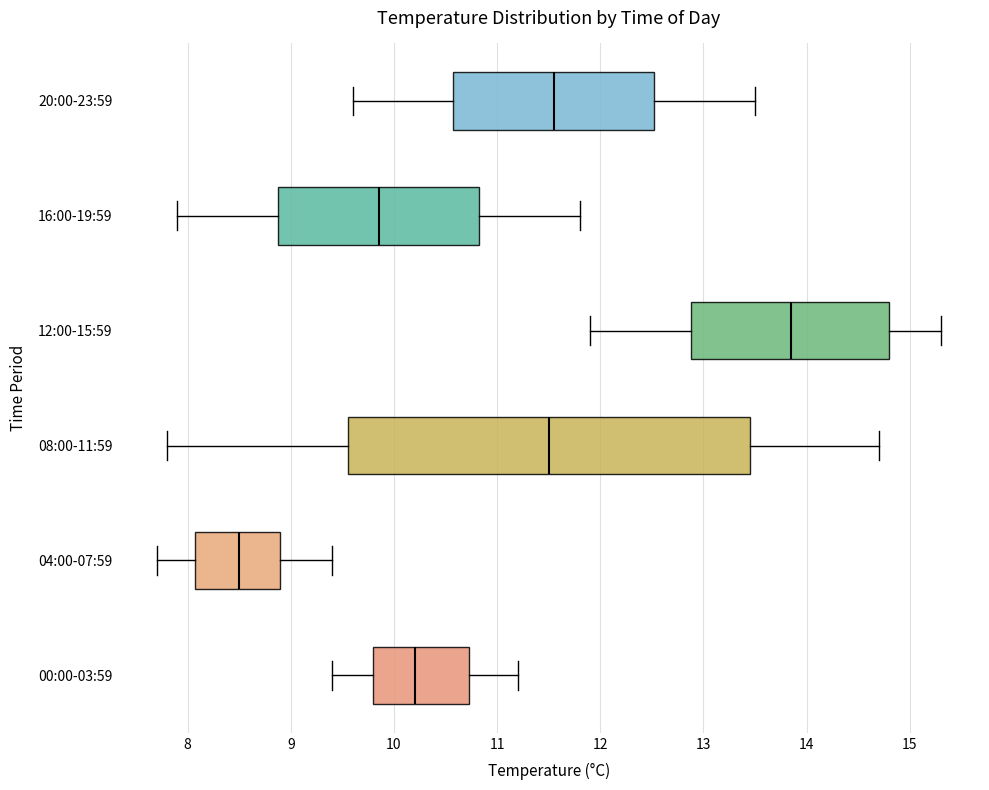

Comparing the boxes themselves (not the whiskers), which one is the widest?

08:00-11:59